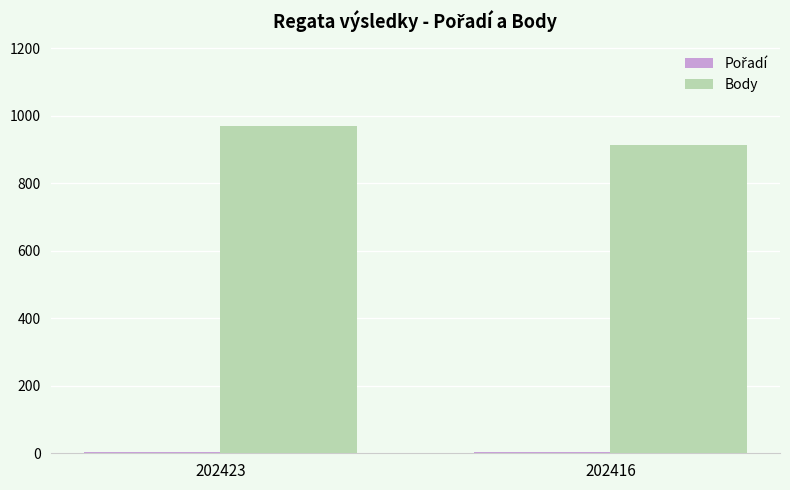

Which series has the largest total across all categories?

Body